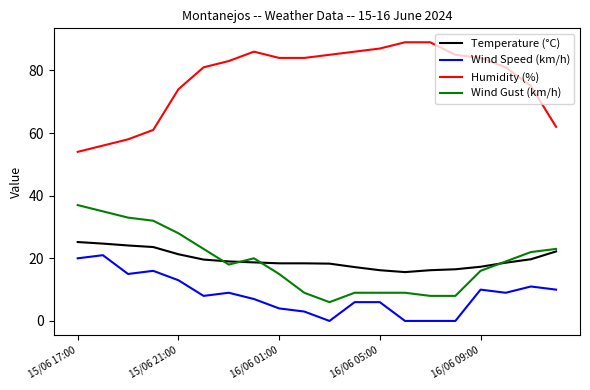

True or false: Humidity (%) and Wind Speed (km/h) cross at least once.

False